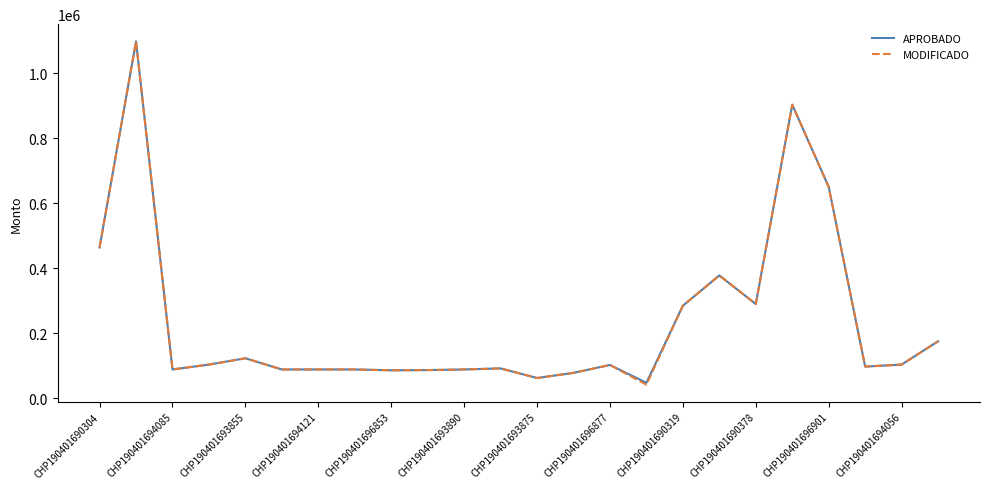

What are all the series names shown in the legend?

APROBADO, MODIFICADO